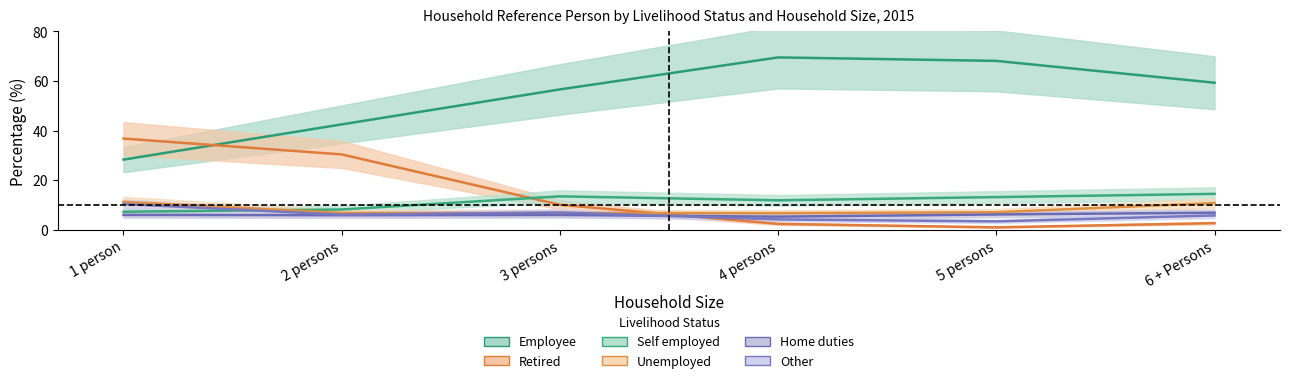

What are all the series names shown in the legend?

Self employed, Retired, Employee, Home duties, Unemployed, Other